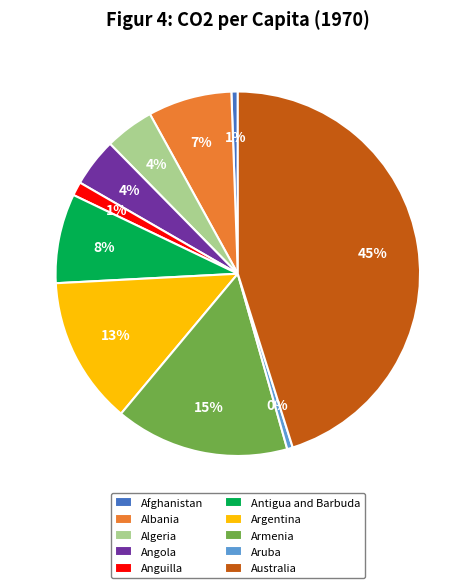

What is the largest slice in the pie chart?

Australia